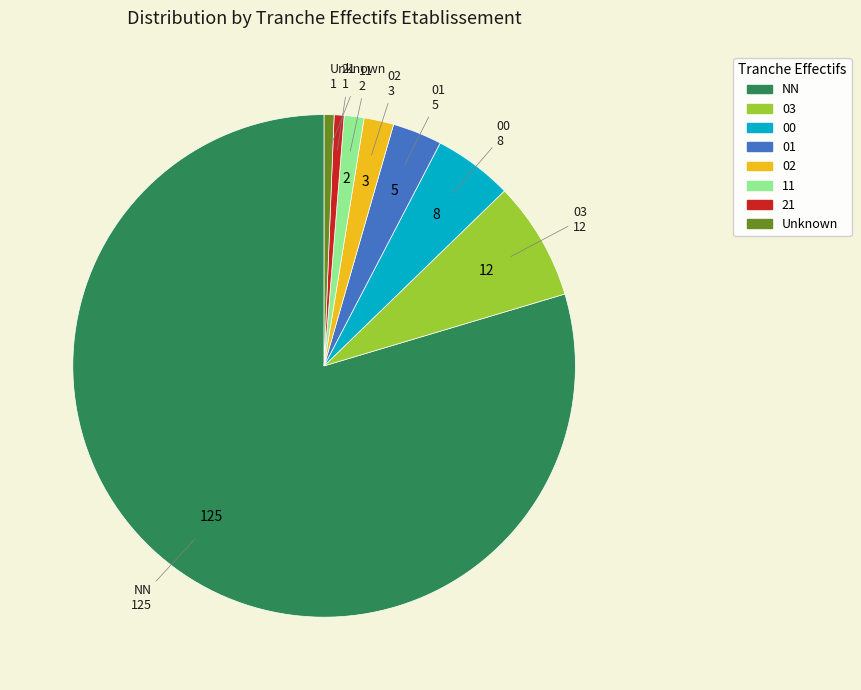

Does NN represent more than half of the total?

Yes